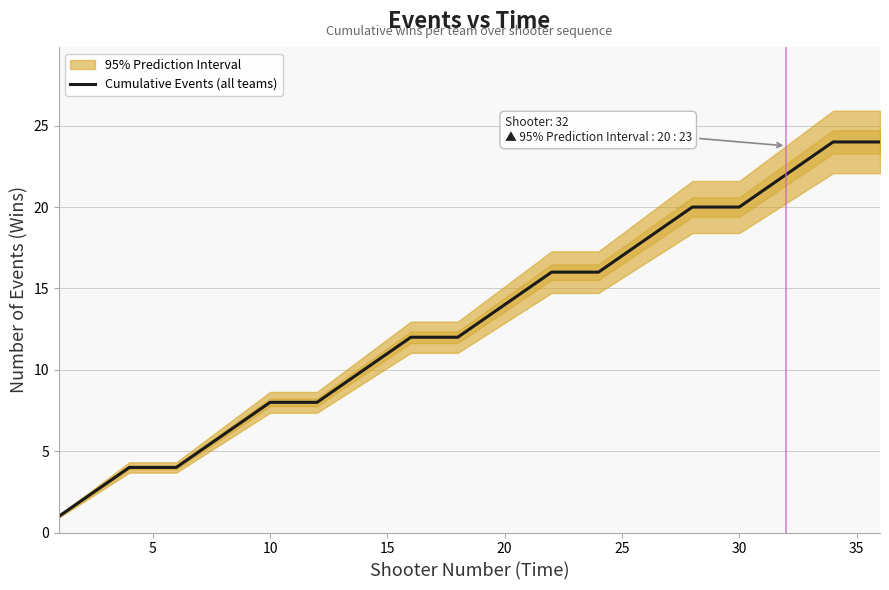

What is the maximum value for Cumulative Events (all teams)?

24